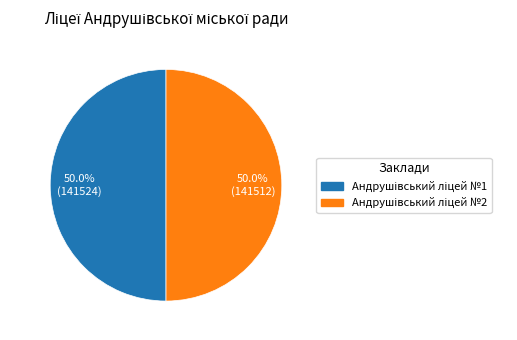

What is the majority slice?

Андрушівський ліцей №1